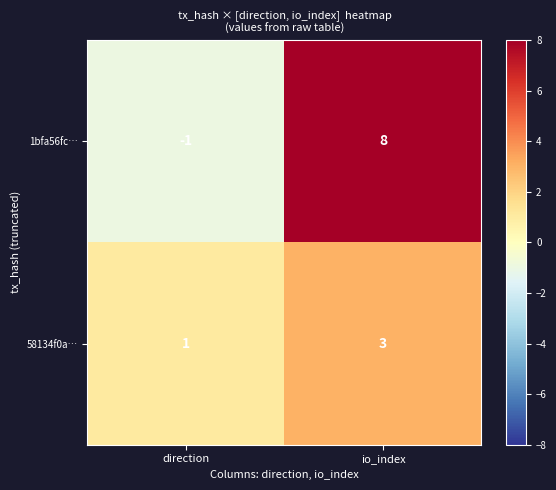

Read the 58134f0a… value at io_index.

3